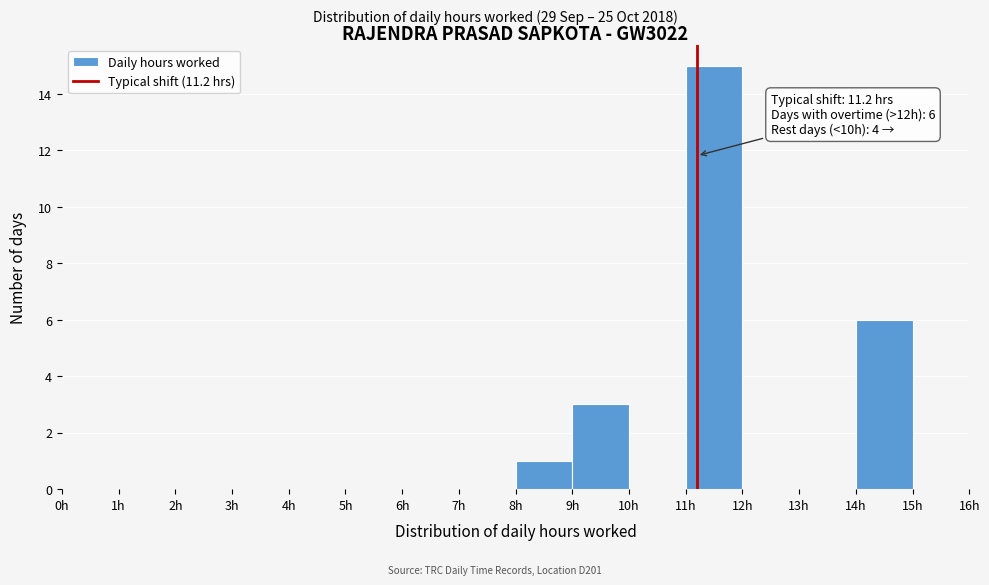

Over which range of the x-axis is the bar tallest?

11 to 12